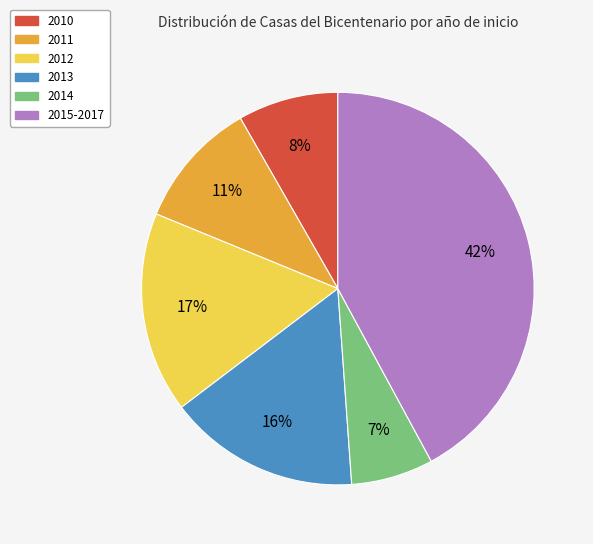

How many segments does this pie chart have?

6